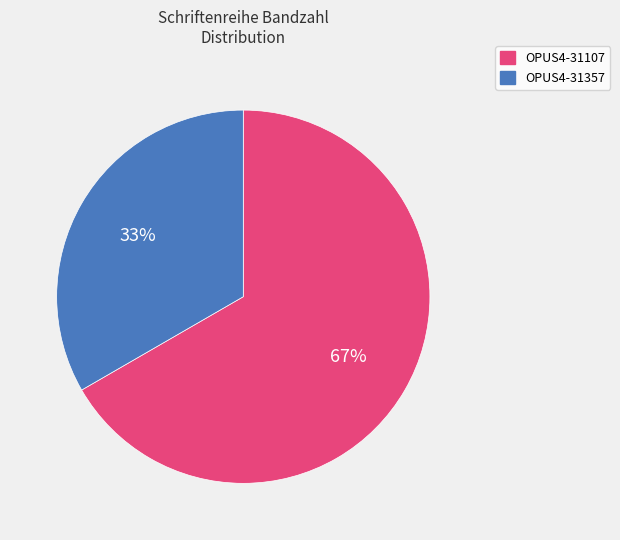

Does any single category account for the majority?

Yes